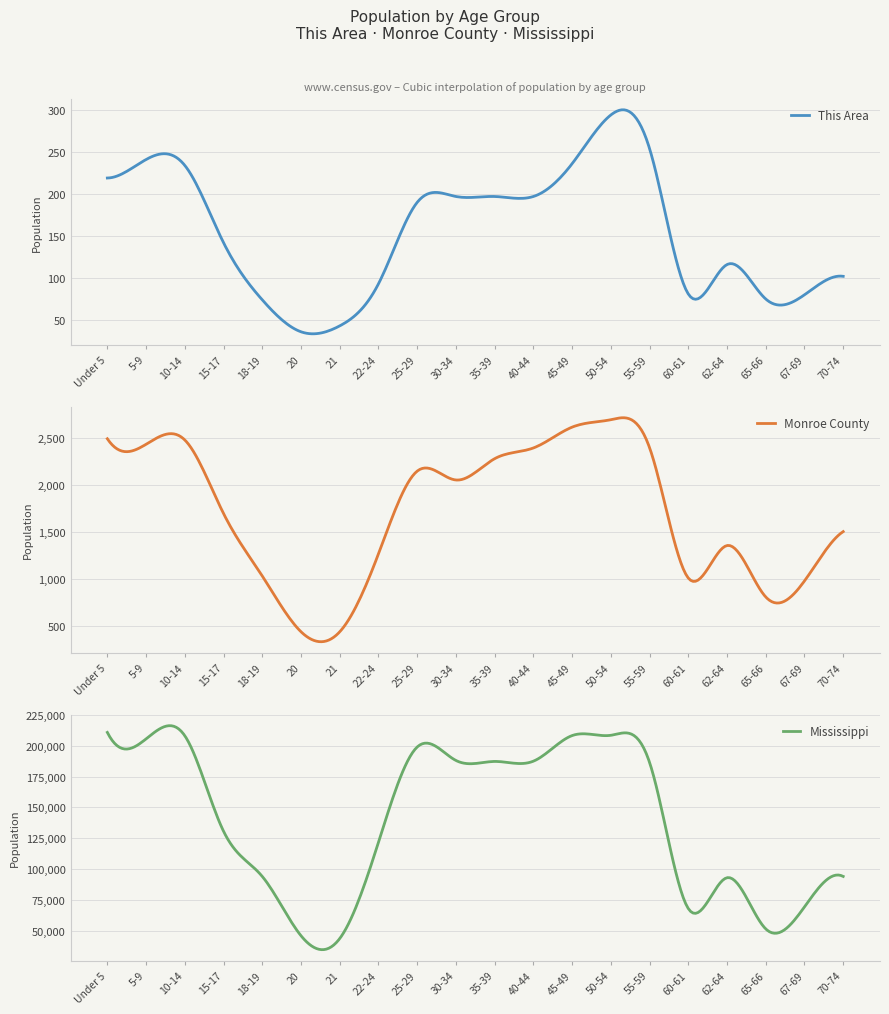

True or false: Monroe County and Mississippi intersect in this chart.

False